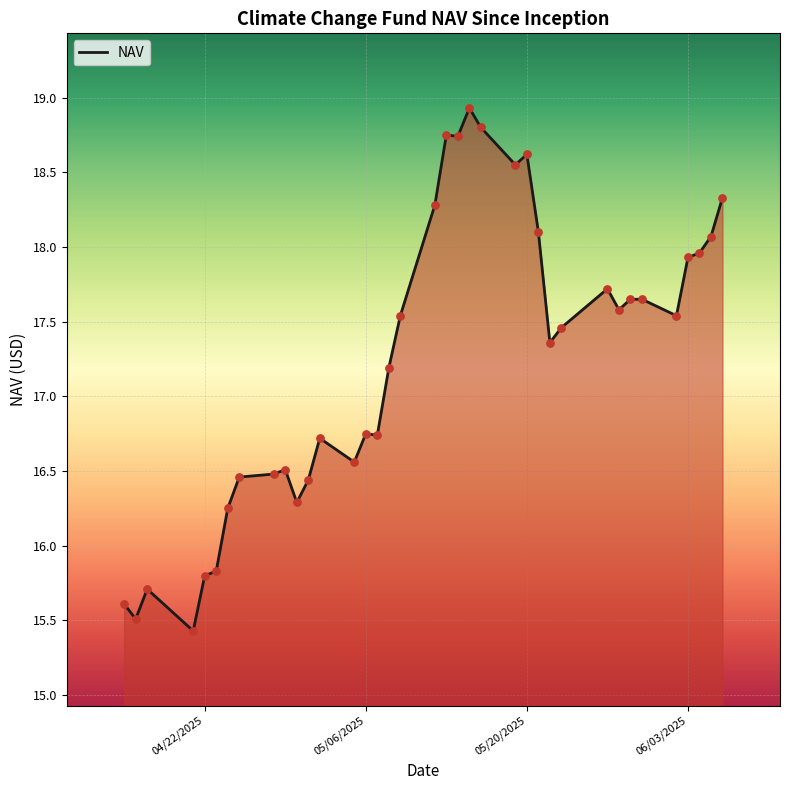

What is the greatest value displayed?

18.9